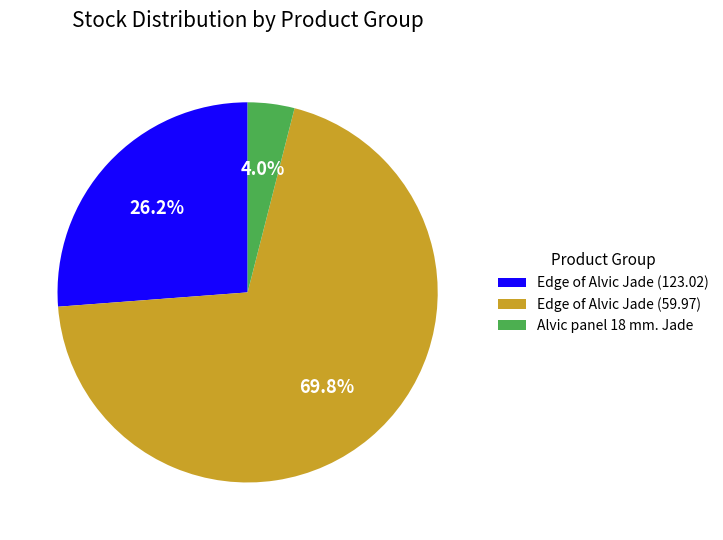

To the nearest percent, what is the difference between the largest and smallest slice percentages?

66%